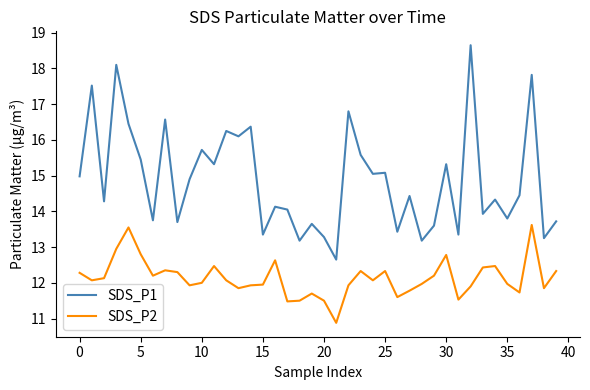

True or false: SDS_P1 and SDS_P2 intersect in this chart.

False